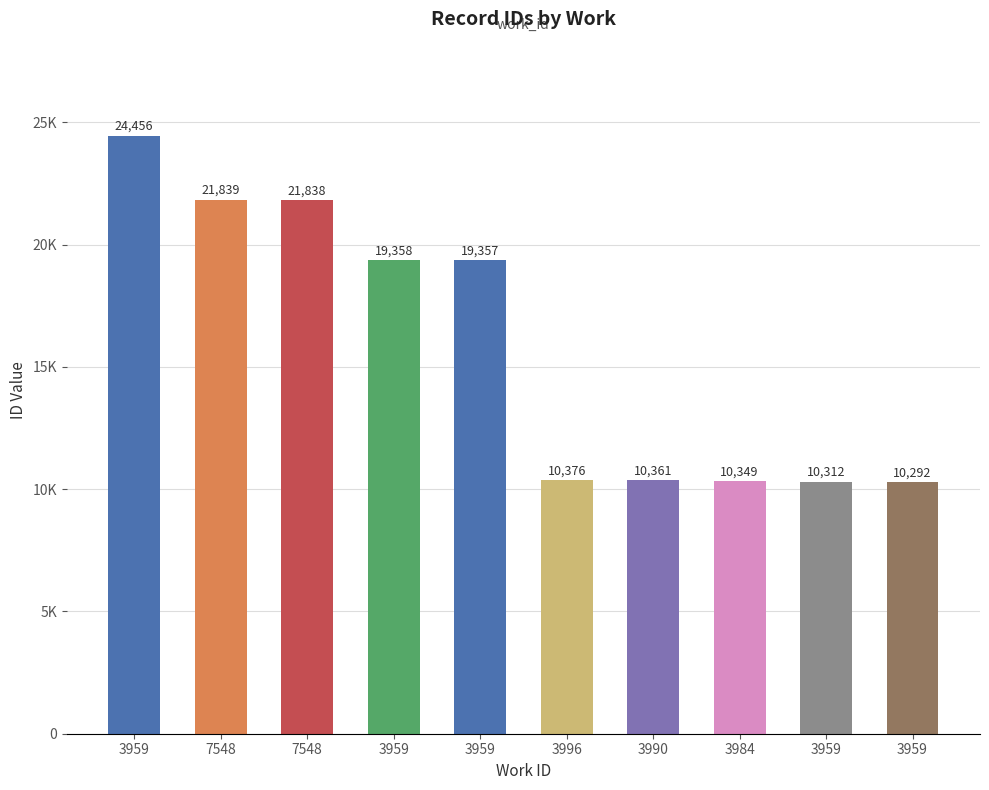

Reading right to left, what are all the values shown in this chart?

3959=10292	3959=10312	3984=10349	3990=10361	3996=10376	3959=19357	3959=19358	7548=21838	7548=21839	3959=24456